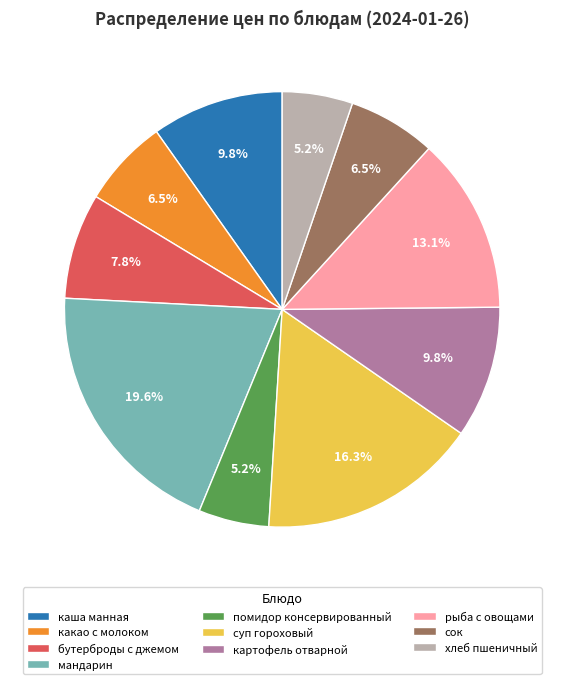

To the nearest percent, what is the difference between the largest and smallest slice percentages?

14%